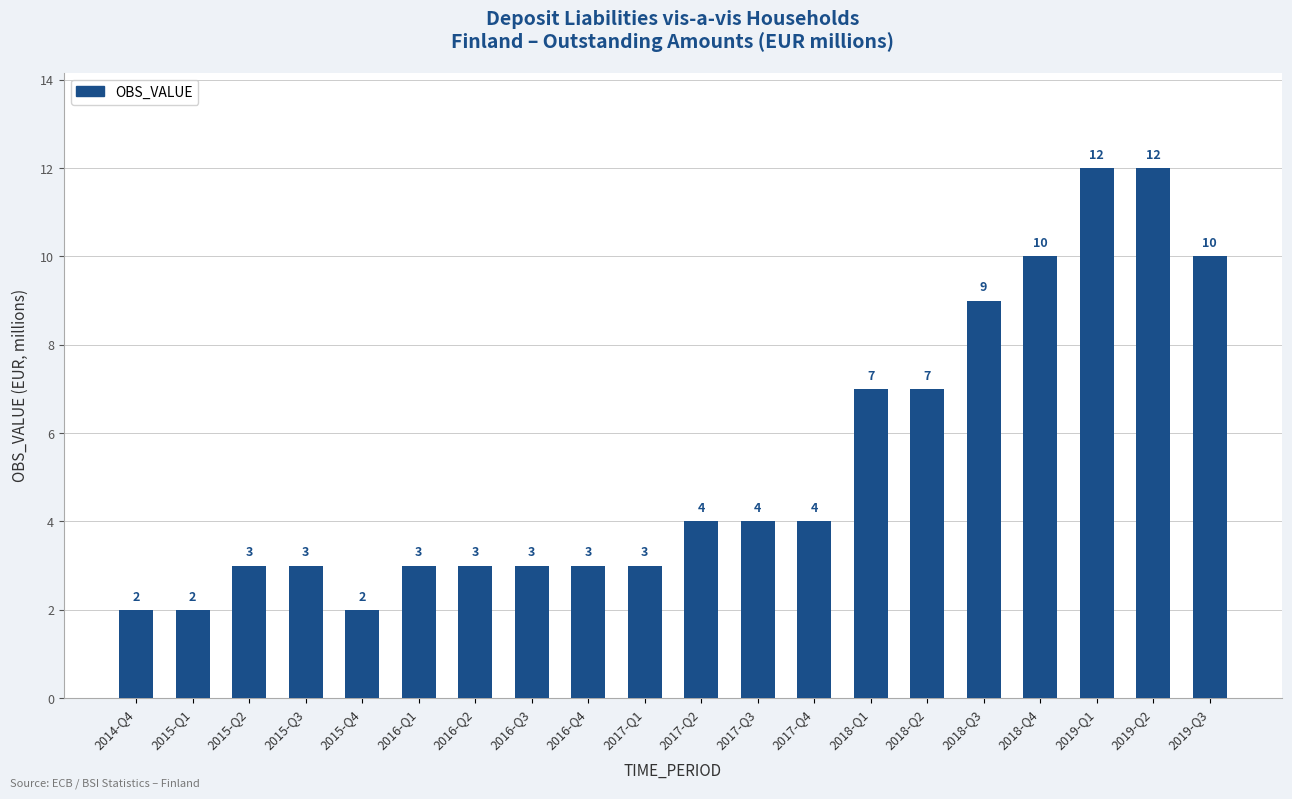

How many values are between 3 and 9?

13